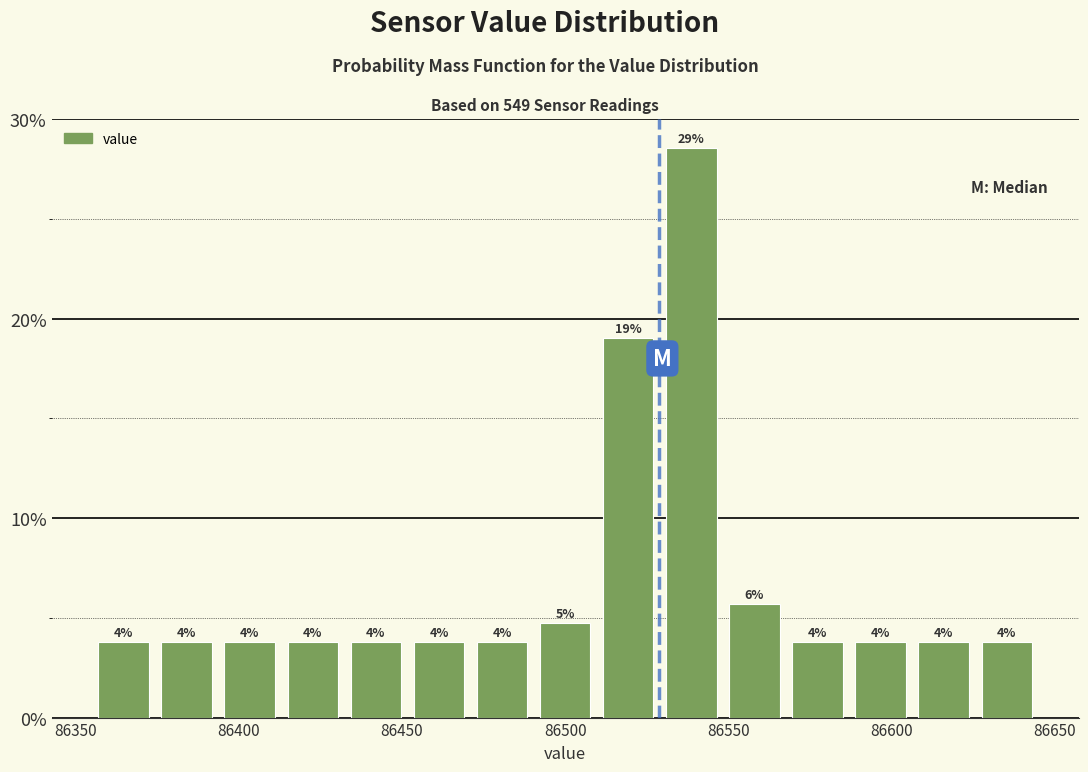

Around what value on the x-axis is the tallest bar? Give the approximate position of its centre, as read against the axis.

86540